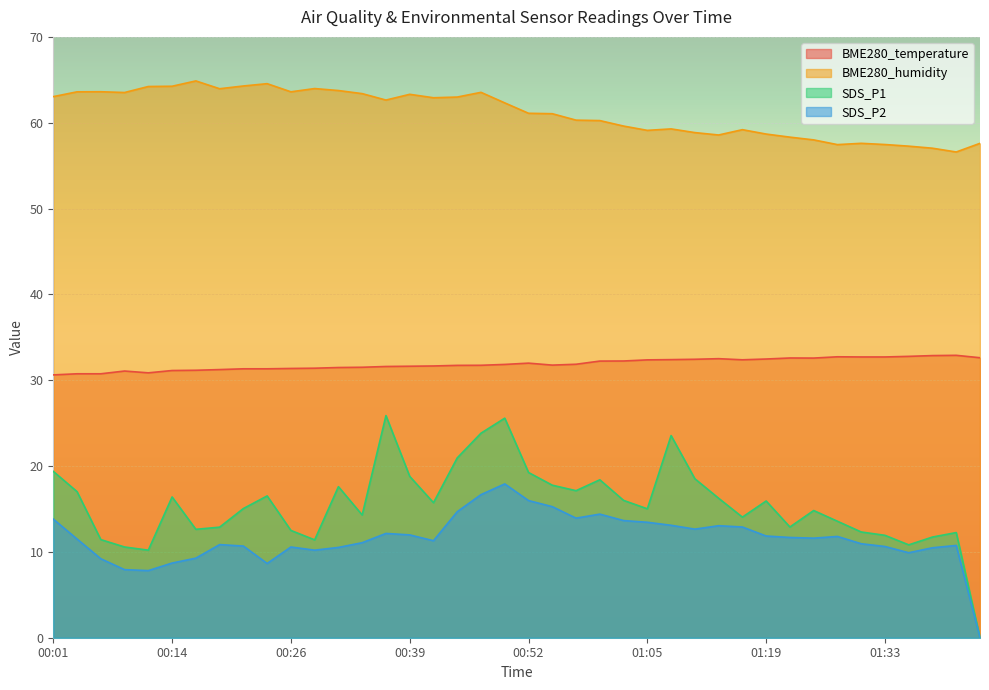

At which category does SDS_P1 reach its first local valley?

00:11